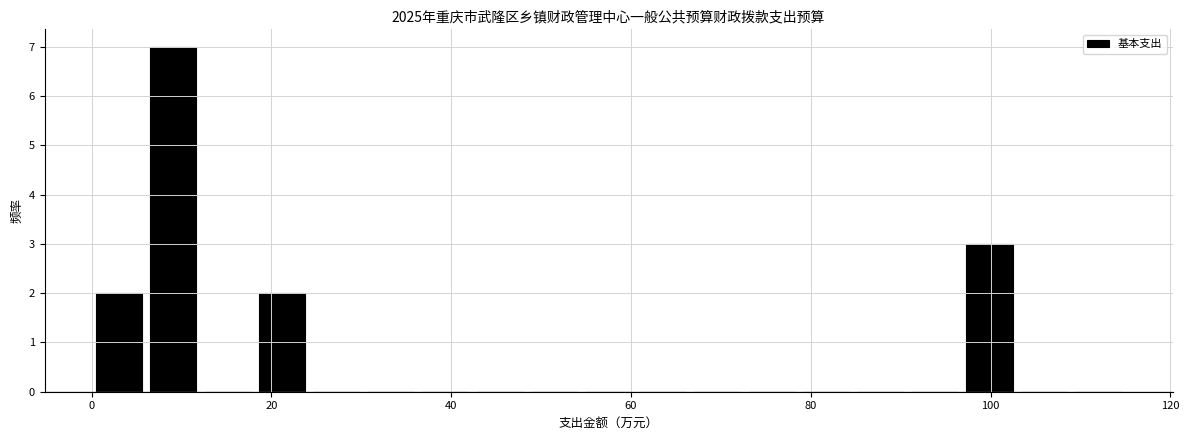

Around what value on the x-axis is the tallest bar? Give the approximate position of its centre, as read against the axis.

10